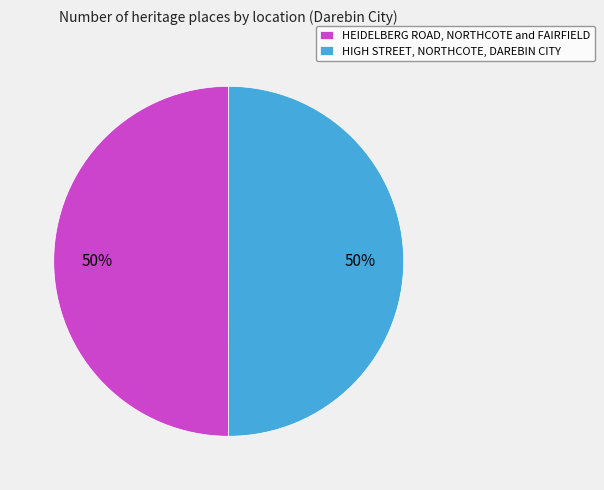

Do HIGH STREET, NORTHCOTE, DAREBIN CITY and HEIDELBERG ROAD, NORTHCOTE and FAIRFIELD together represent more than half of the pie?

Yes